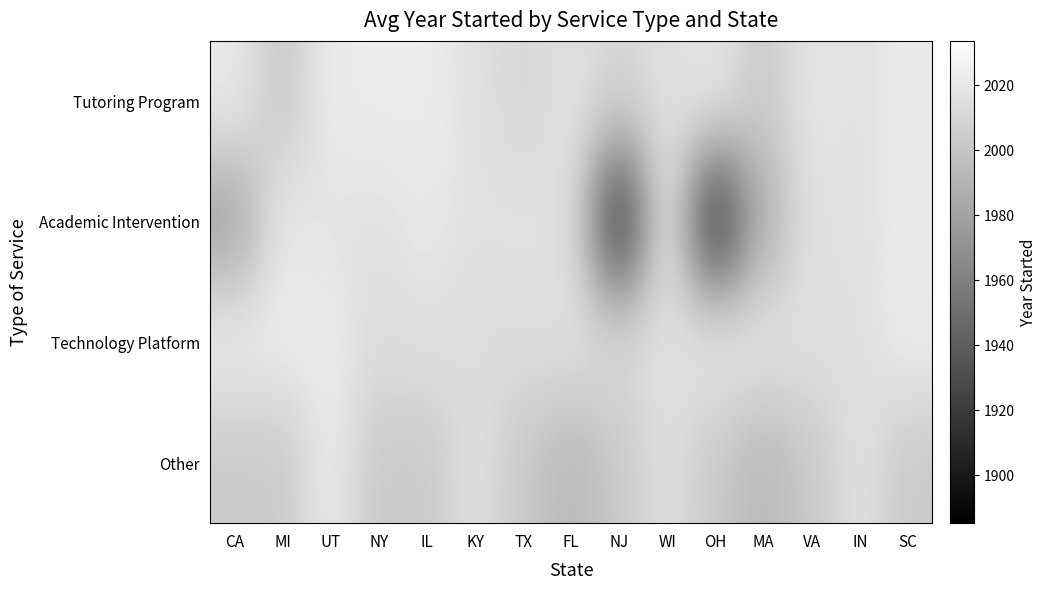

Which series changed the most between NY and OH?

Academic Intervention